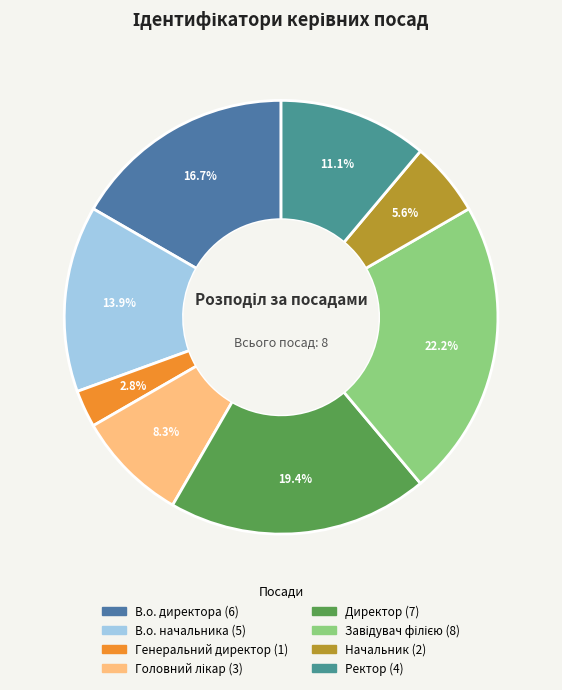

Approximately how many times larger is the value at Начальник compared to Генеральний директор?

2.0